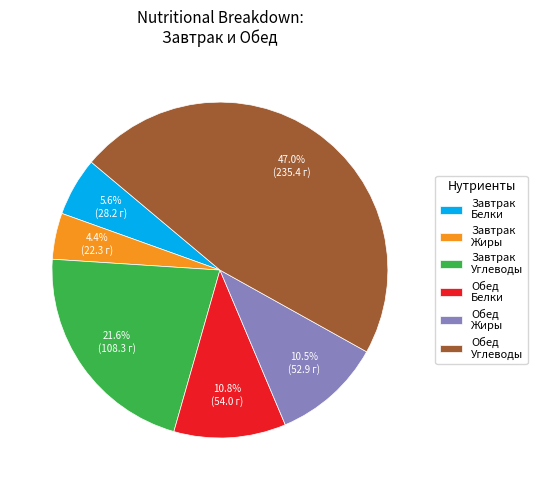

Which slice is the smallest?

Завтрак Жиры